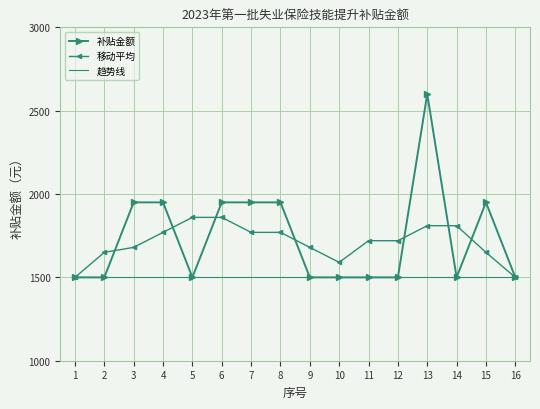

Which series has the largest range (max minus min)?

补贴金额